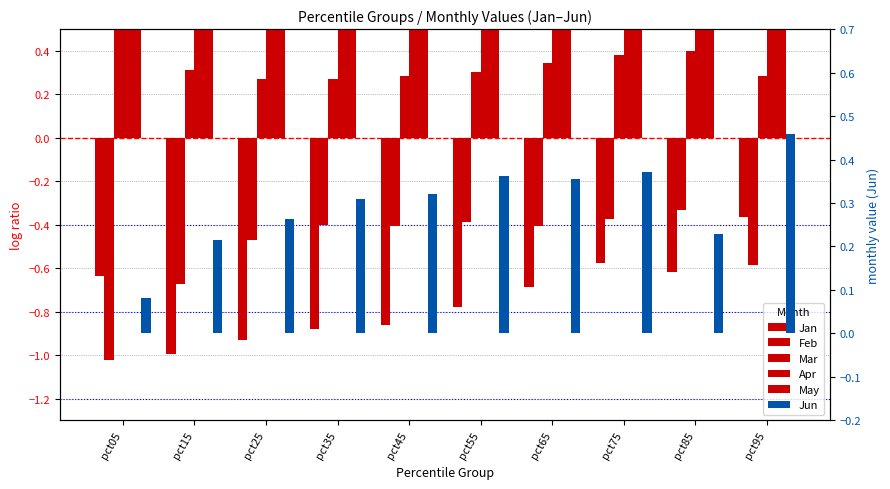

What is the difference between the maximum and minimum values in the Jun series?

0.4